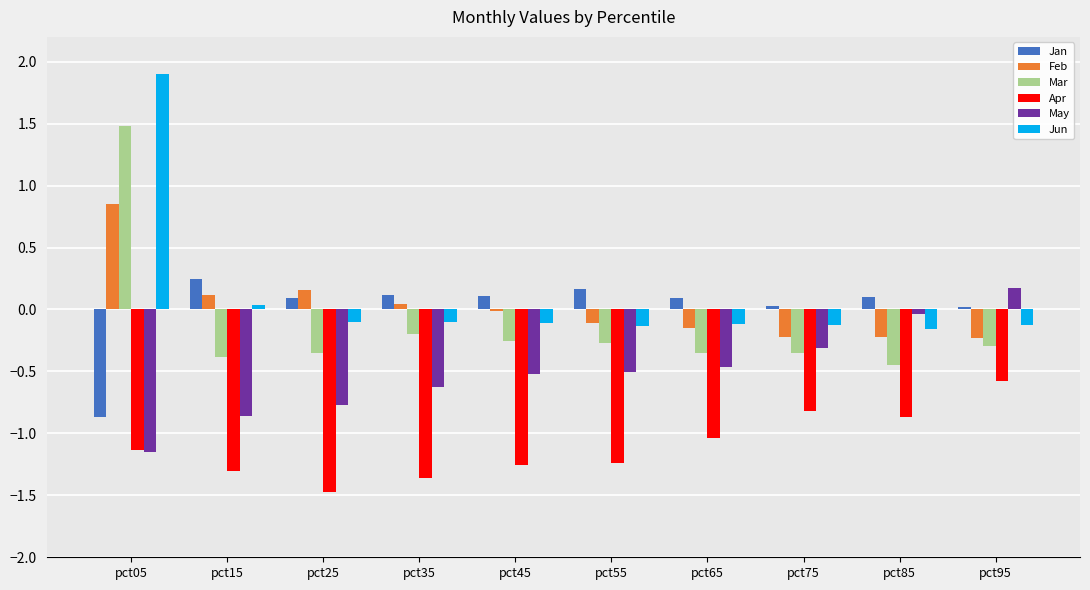

What value does the May series have at pct55?

-0.5